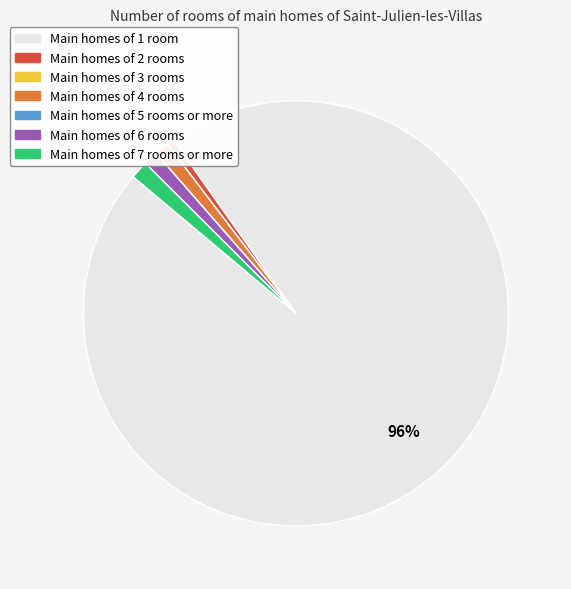

To the nearest percent, what is the average slice percentage?

14%